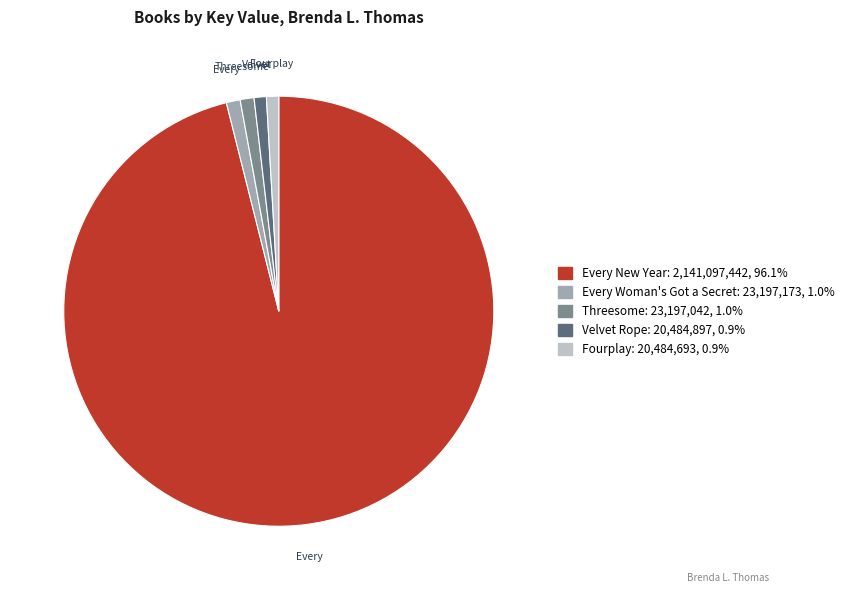

How many segments does this pie chart have?

5